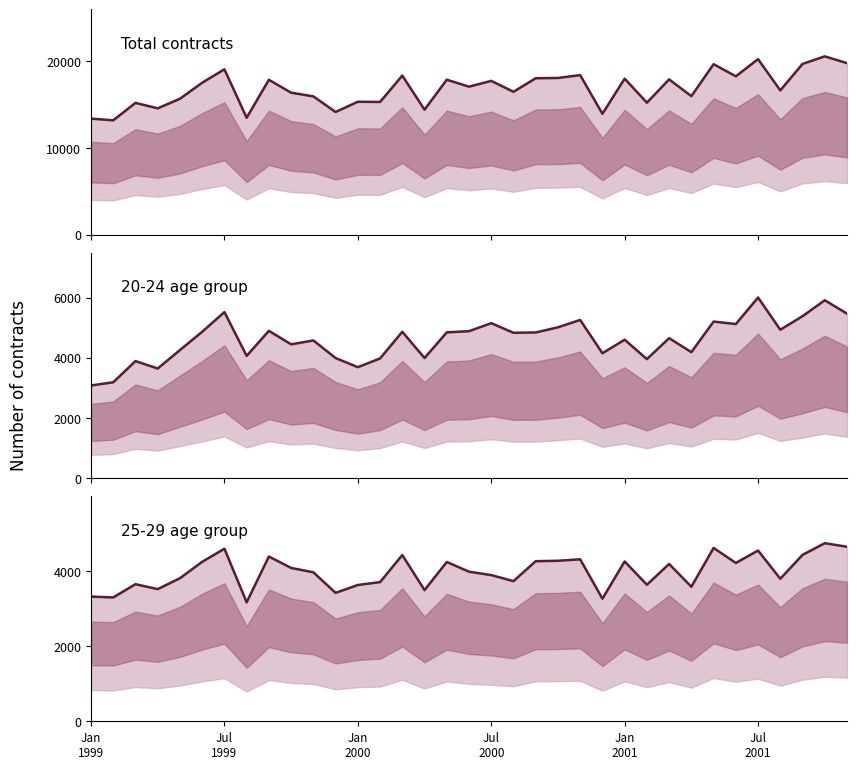

Reading right to left, what are all the values shown in this chart?

Total contracts: 19786	20569	19695	16644	20247	18263	19663	15977	17911	15220	17994	13943	18401	18074	18042	16480	17735	17072	17873	14411	18351	15304	15331	14150	15948	16375	17863	13483	19075	17526	15677	14572	15198	13187	13386
20-24 age group: 5469	5915	5384	4933	6006	5122	5205	4187	4653	3955	4601	4151	5259	5014	4842	4832	5152	4885	4846	3991	4865	3978	3687	3991	4577	4447	4897	4063	5520	4865	4257	3642	3889	3184	3077
25-29 age group: 4648	4742	4431	3795	4547	4216	4616	3583	4189	3636	4256	3265	4313	4274	4263	3732	3893	3983	4242	3493	4426	3706	3629	3420	3967	4084	4387	3168	4595	4246	3809	3519	3651	3298	3320